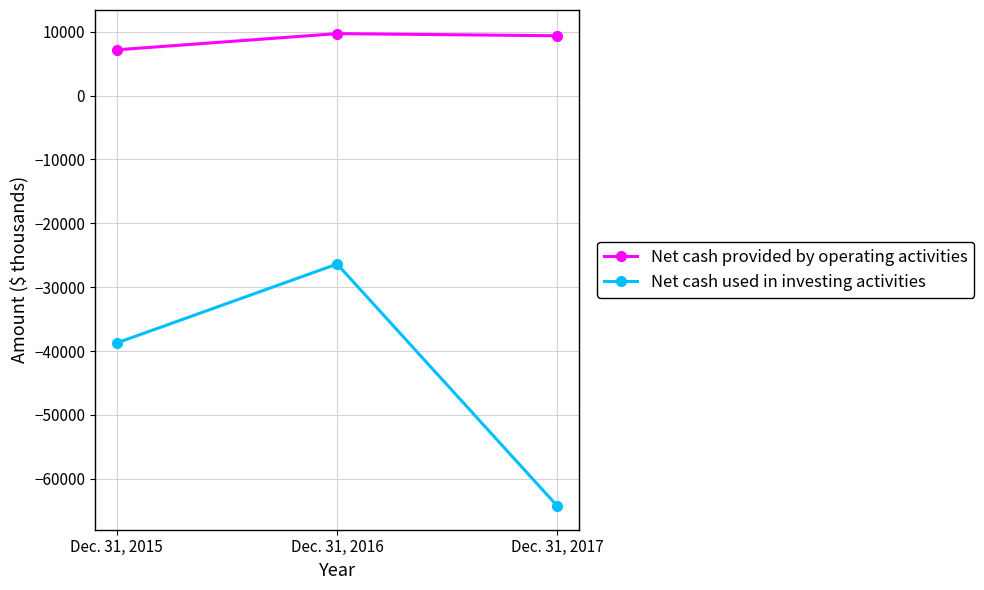

Reading left to right, extract all data points from this chart.

Net cash provided by operating activities: Dec. 31, 2015=7164	Dec. 31, 2016=9700	Dec. 31, 2017=9367
Net cash used in investing activities: Dec. 31, 2015=-38739	Dec. 31, 2016=-26383	Dec. 31, 2017=-64287